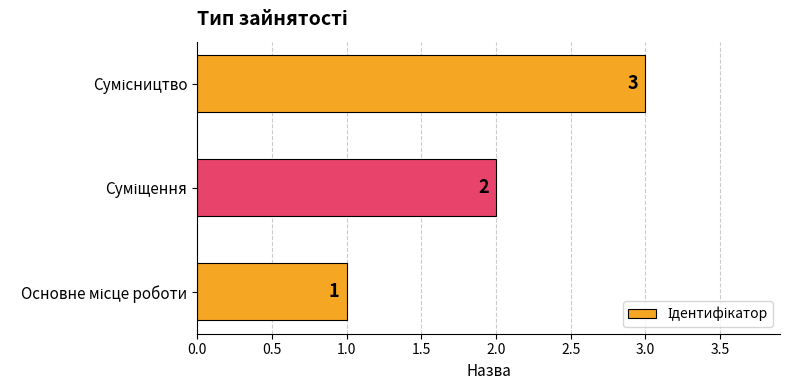

How many categories are shown in the chart?

3